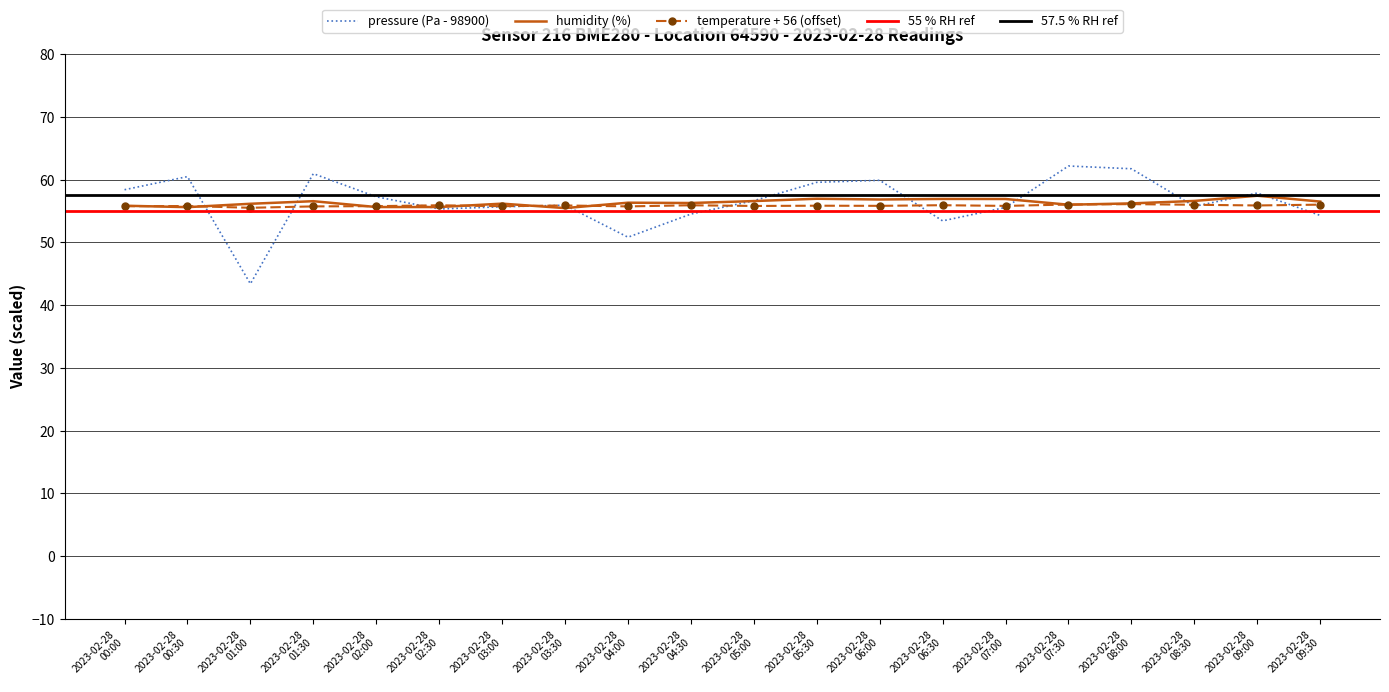

What is the maximum value for pressure (Pa - 98900)?

62.2